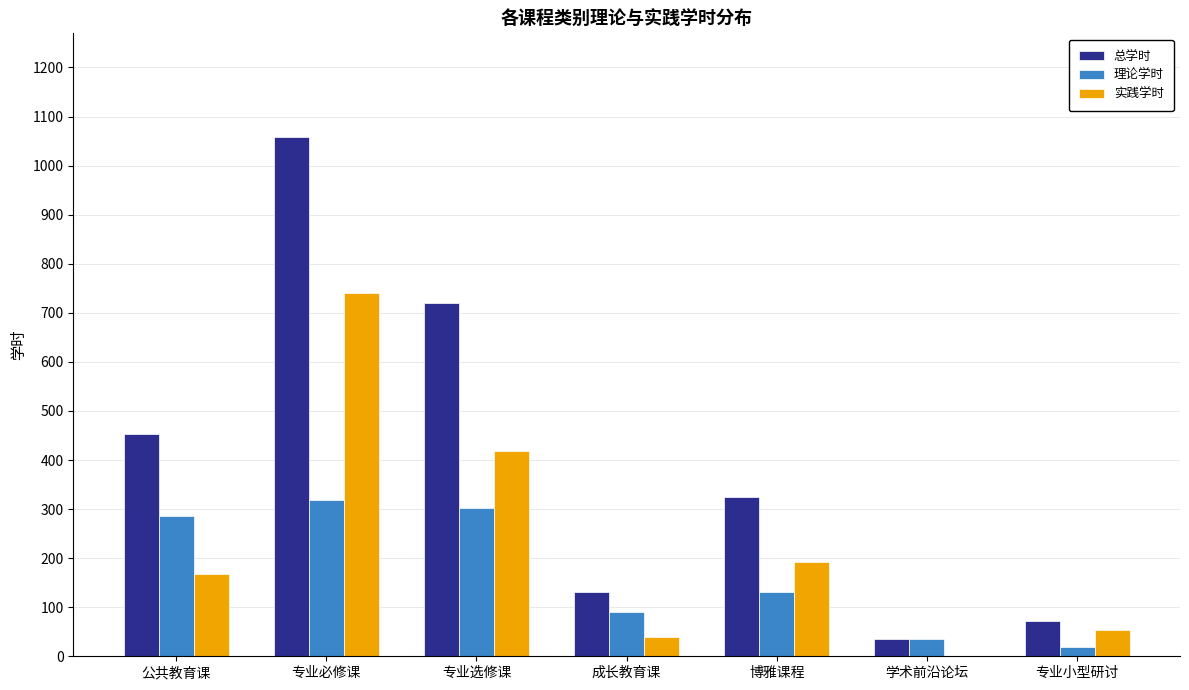

What is the sum of the 理论学时 values at 学术前沿论坛 and 专业选修课?

338